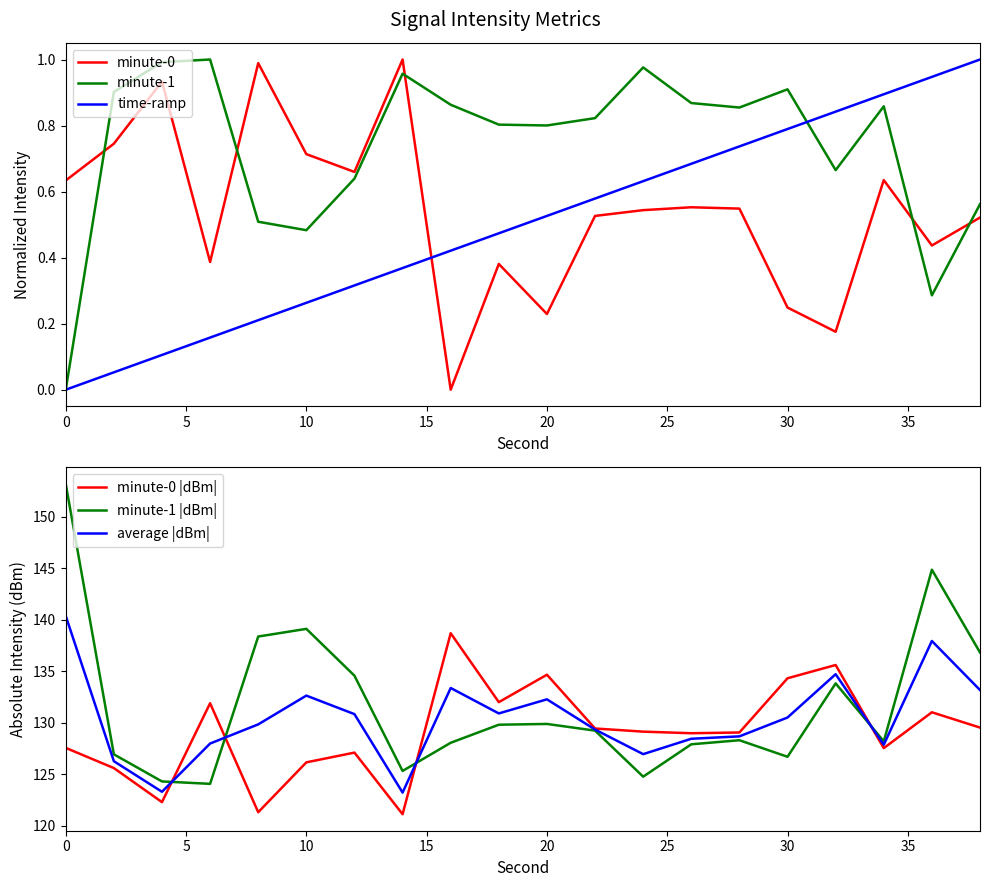

What is the difference between the maximum and second lowest values in the minute-0 |dBm| series?

17.4